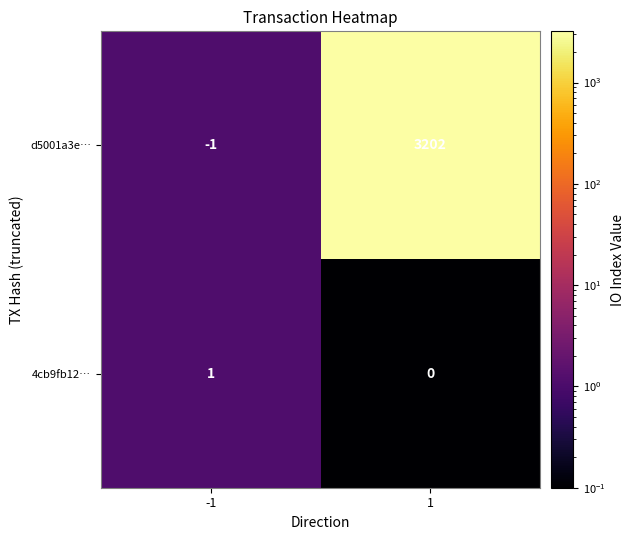

At -1, list the series in order from smallest to largest.

d5001a3e…, 4cb9fb12…